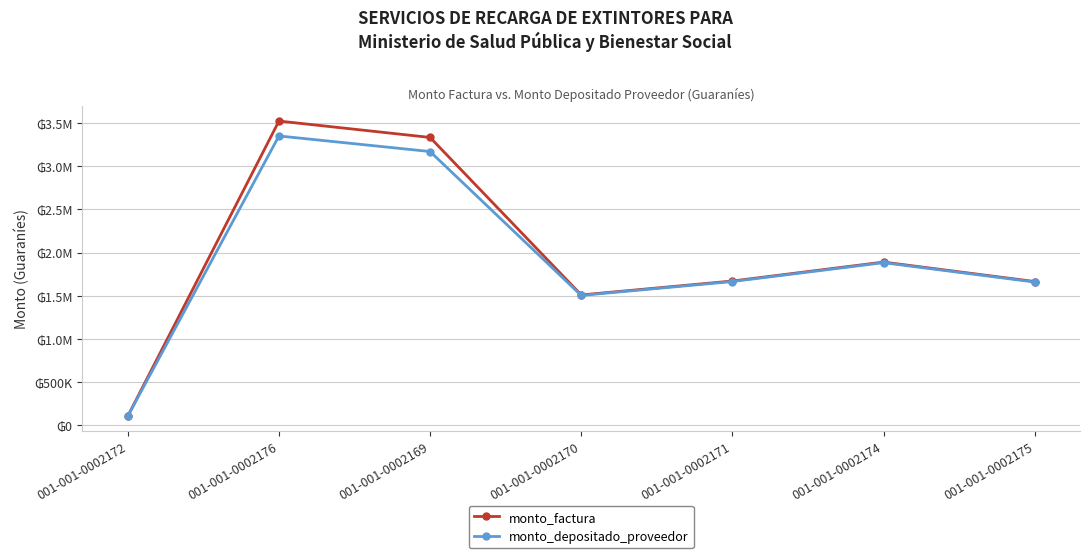

Reading left to right, list all the values displayed in this chart.

monto_factura: 104400	3525000	3335000	1509000	1670400	1890000	1664600
monto_depositado_proveedor: 104028	3352211	3171524	1503622	1664447	1883265	1658668